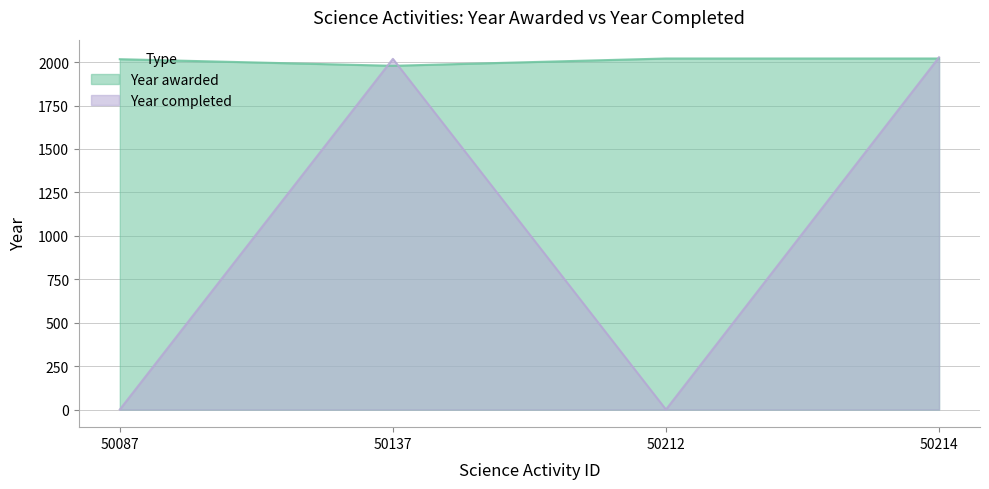

How many values in the Year completed series exceed 2019?

1